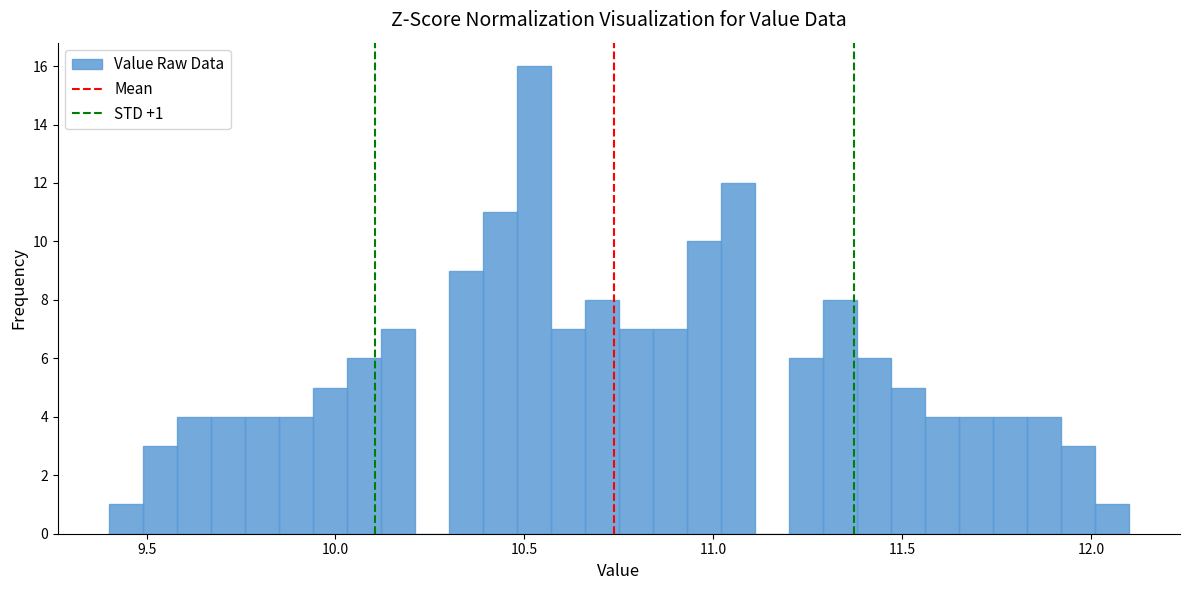

Read against the x-axis, roughly where is the centre of the tallest bar?

10.55